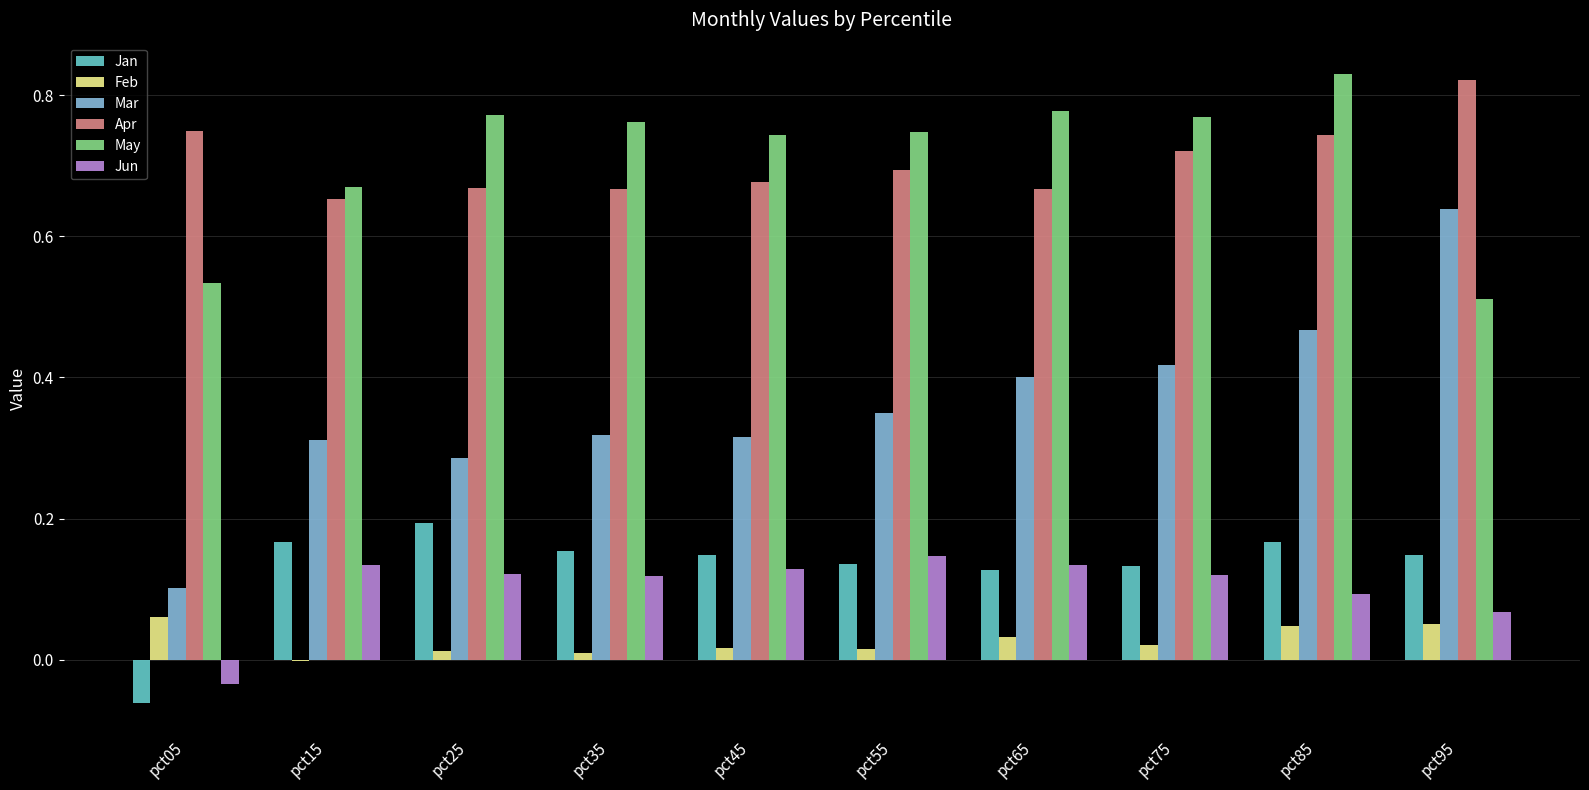

What is the sum of all May values?

7.1